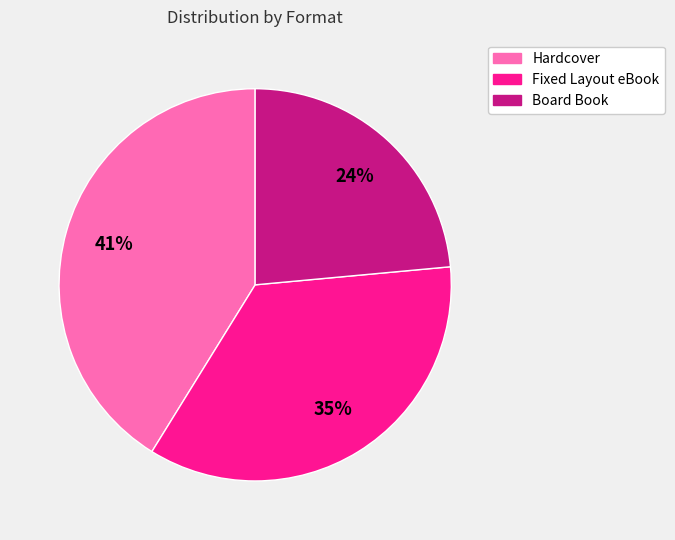

To the nearest percent, what is the average slice percentage?

33%